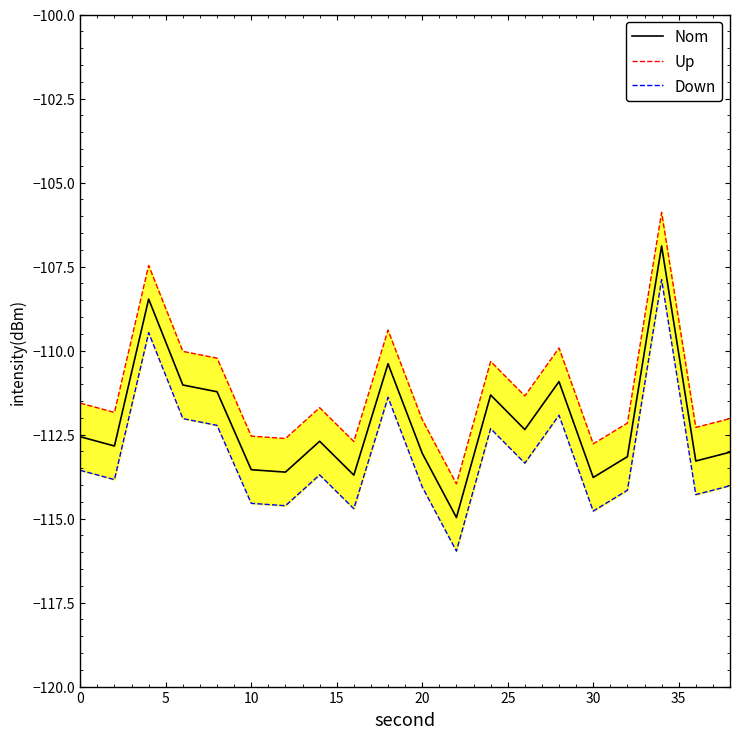

Which series has the largest range (max minus min)?

Nom